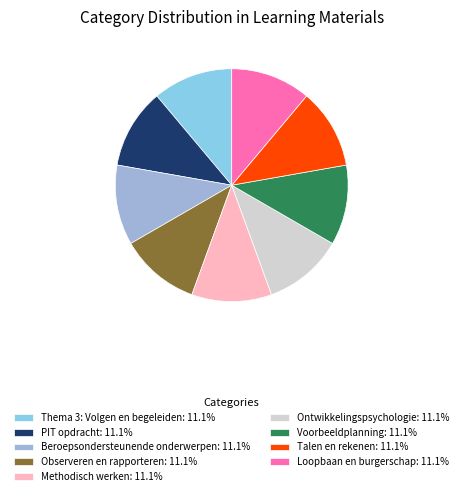

Is there any slice that represents more than half of the pie?

No